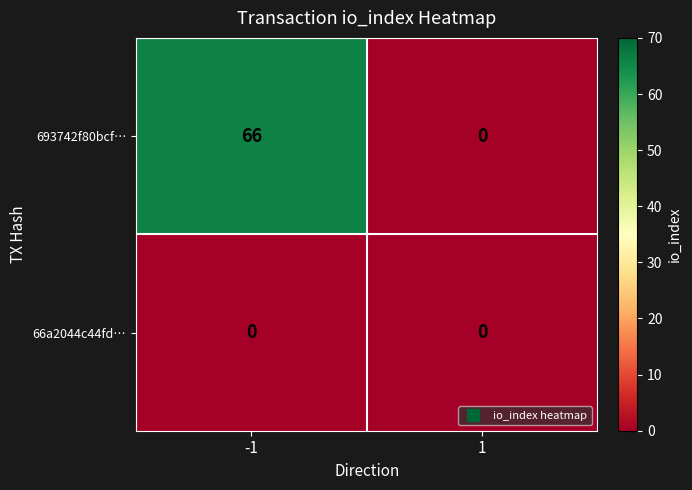

List the series in order of their overall mean, highest first.

693742f80bcf…, 66a2044c44fd…